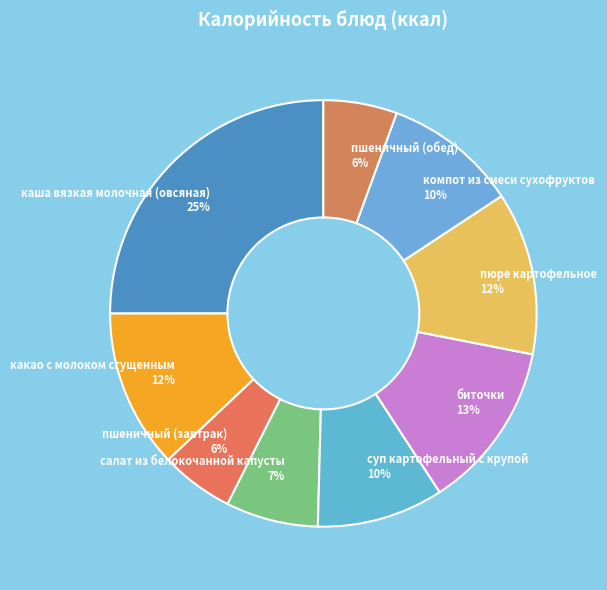

Which has a higher value, какао с молоком сгущенным or биточки?

биточки